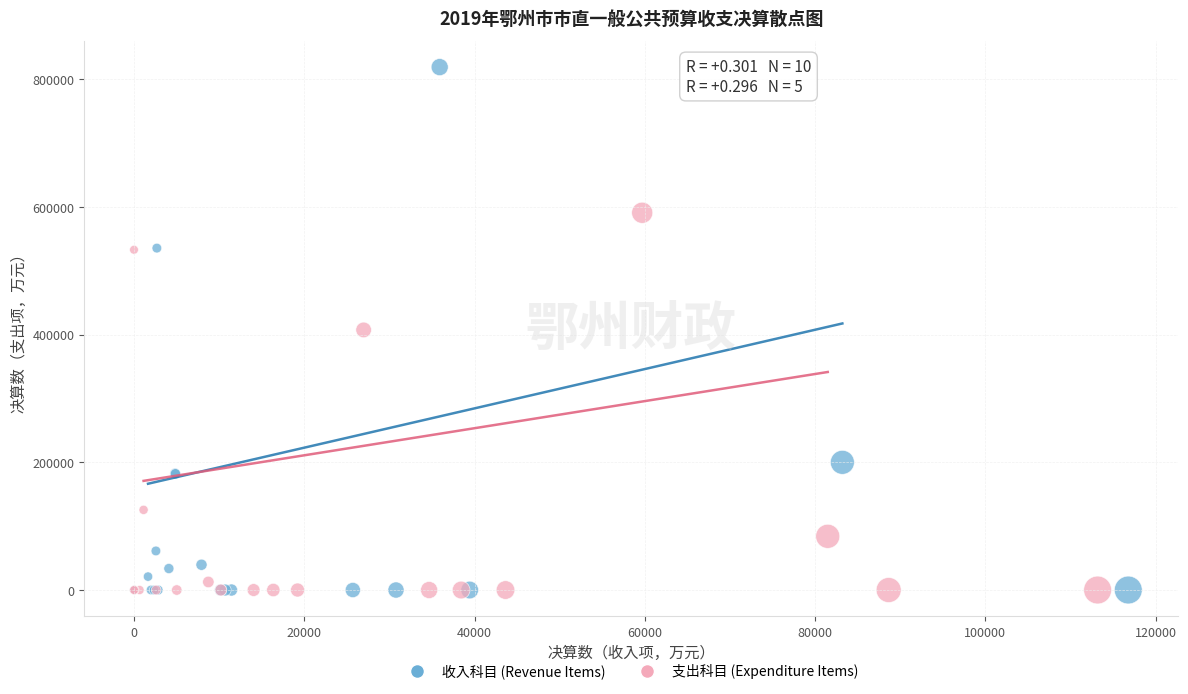

Which series contains the highest Y value?

收入科目 (Revenue Items)